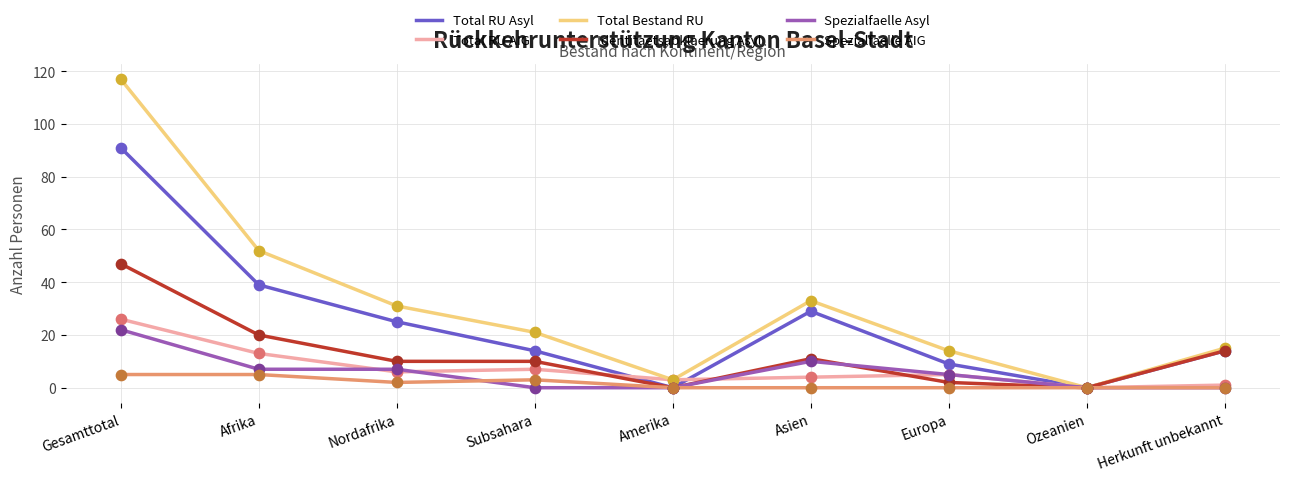

Which series has the largest range (max minus min)?

Total Bestand RU